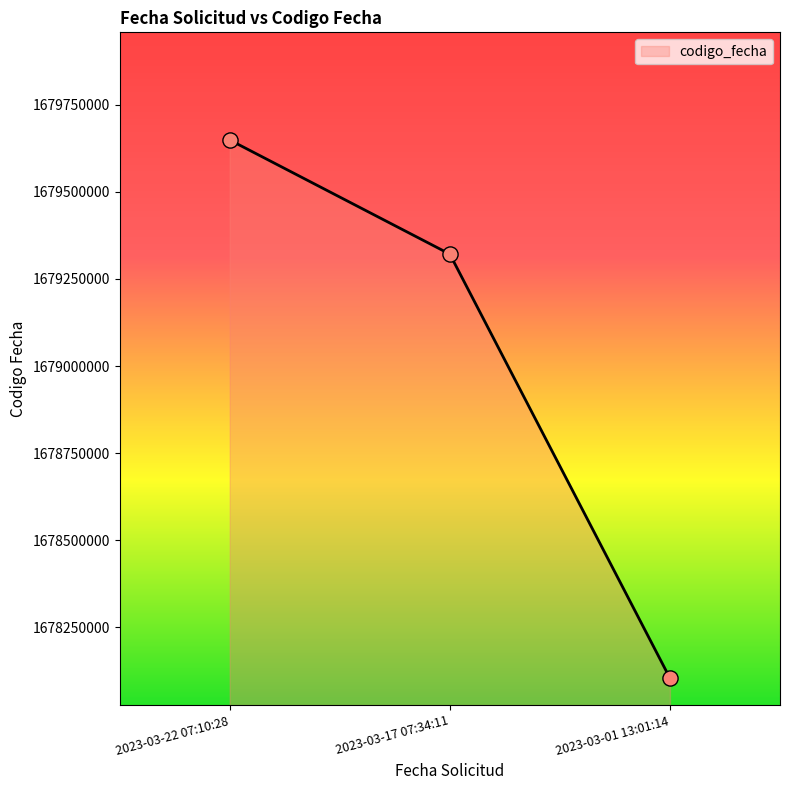

Approximately how many times larger is the value at 2023-03-17 07:34:11 compared to 2023-03-01 13:01:14?

1.0